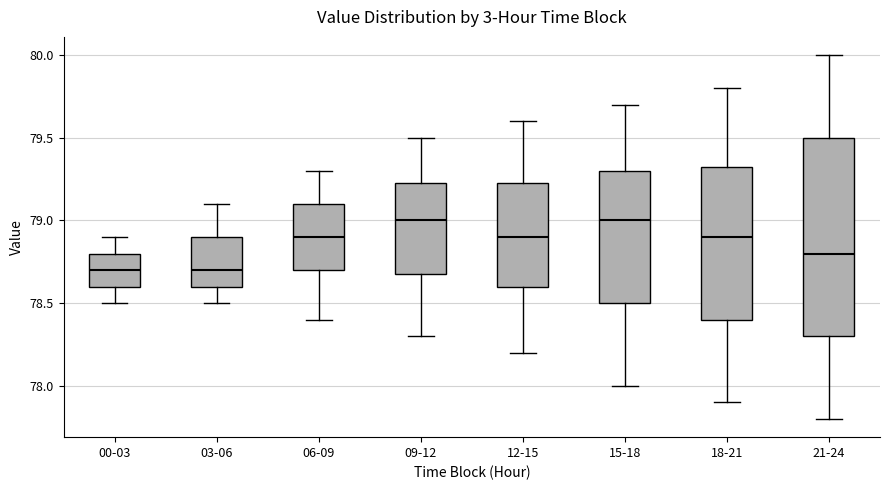

Where does the median line of the box for 00-03 sit on the y-axis? The values are not printed on the chart, so give them approximately, as read against the axis.

78.70